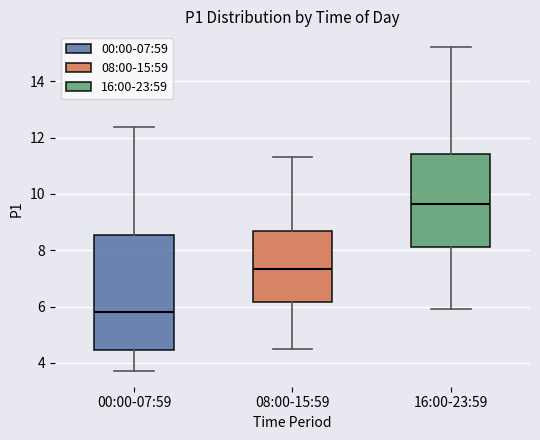

Reading left to right, read every box against the y-axis: the position of its median line, the range the box covers, and the ends of its whiskers. The values are not printed on the chart, so give them approximately, as read against the axis.

00:00-07:59: median 5.8, box 4.4 to 8.6, whiskers 3.8 to 12.4
08:00-15:59: median 7.4, box 6.2 to 8.6, whiskers 4.6 to 11.4
16:00-23:59: median 9.6, box 8.2 to 11.4, whiskers 6.0 to 15.2